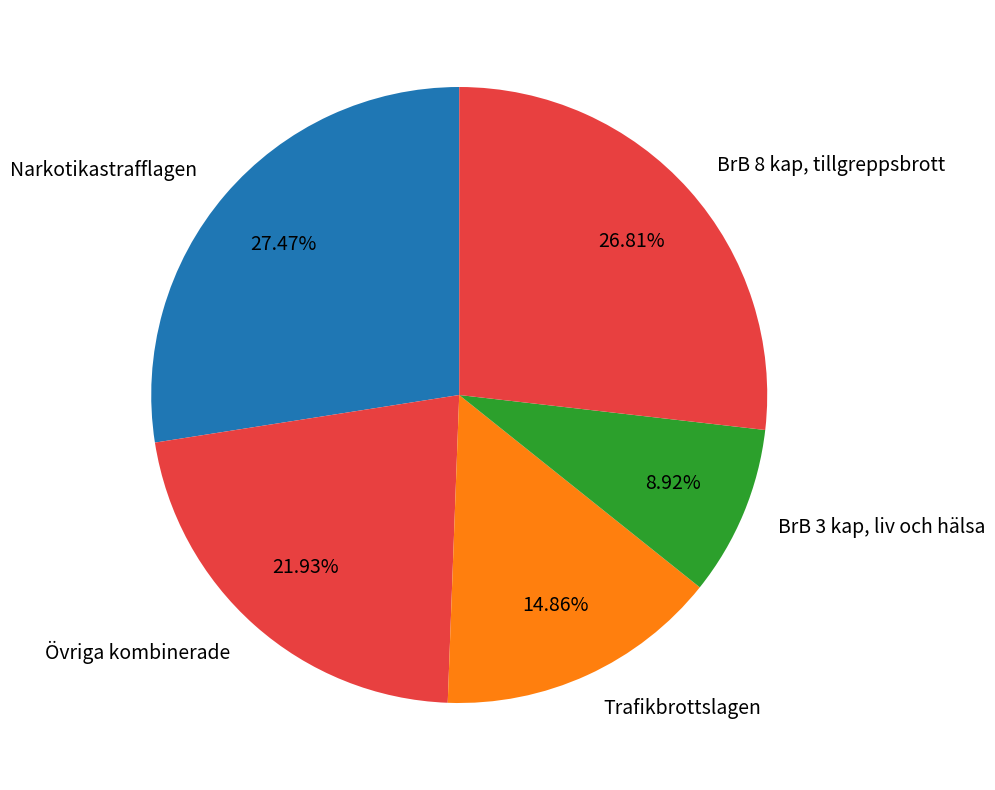

What is the largest slice in the pie chart?

Narkotikastrafflagen